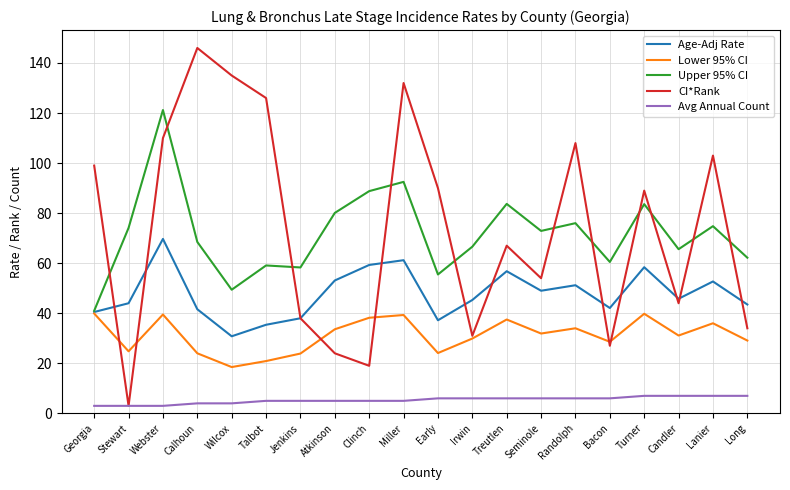

How many values in the CI*Rank series are below 89?

10